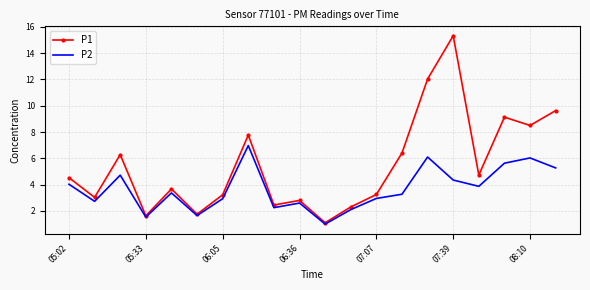

Which series has the largest range (max minus min)?

P1